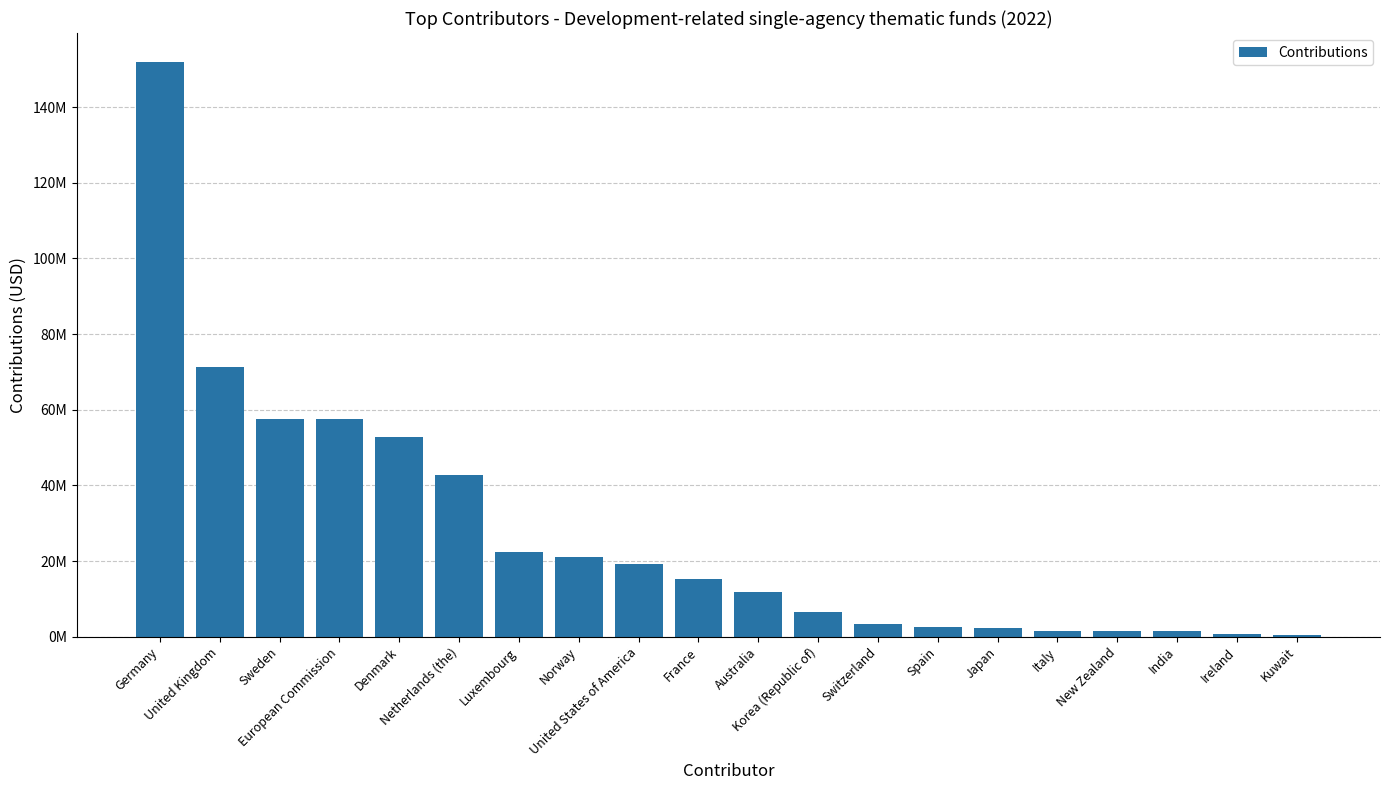

Are the bars horizontal?

No